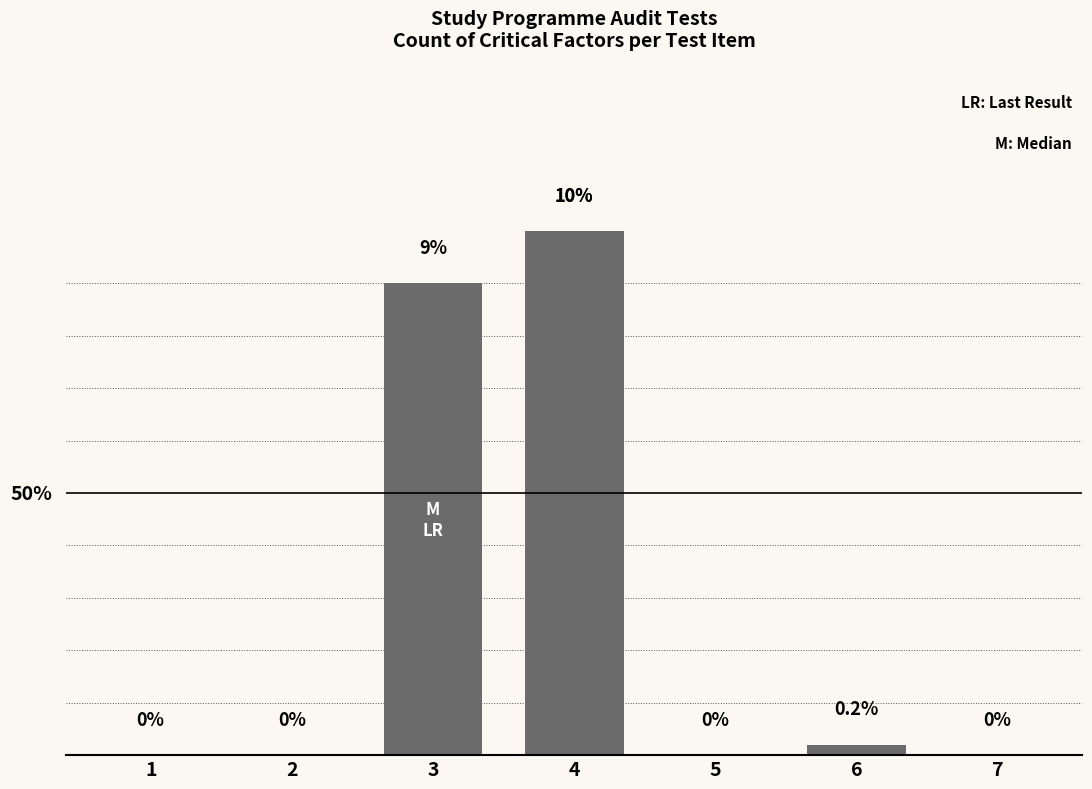

The value at 3 is 1.9. True or false?

False